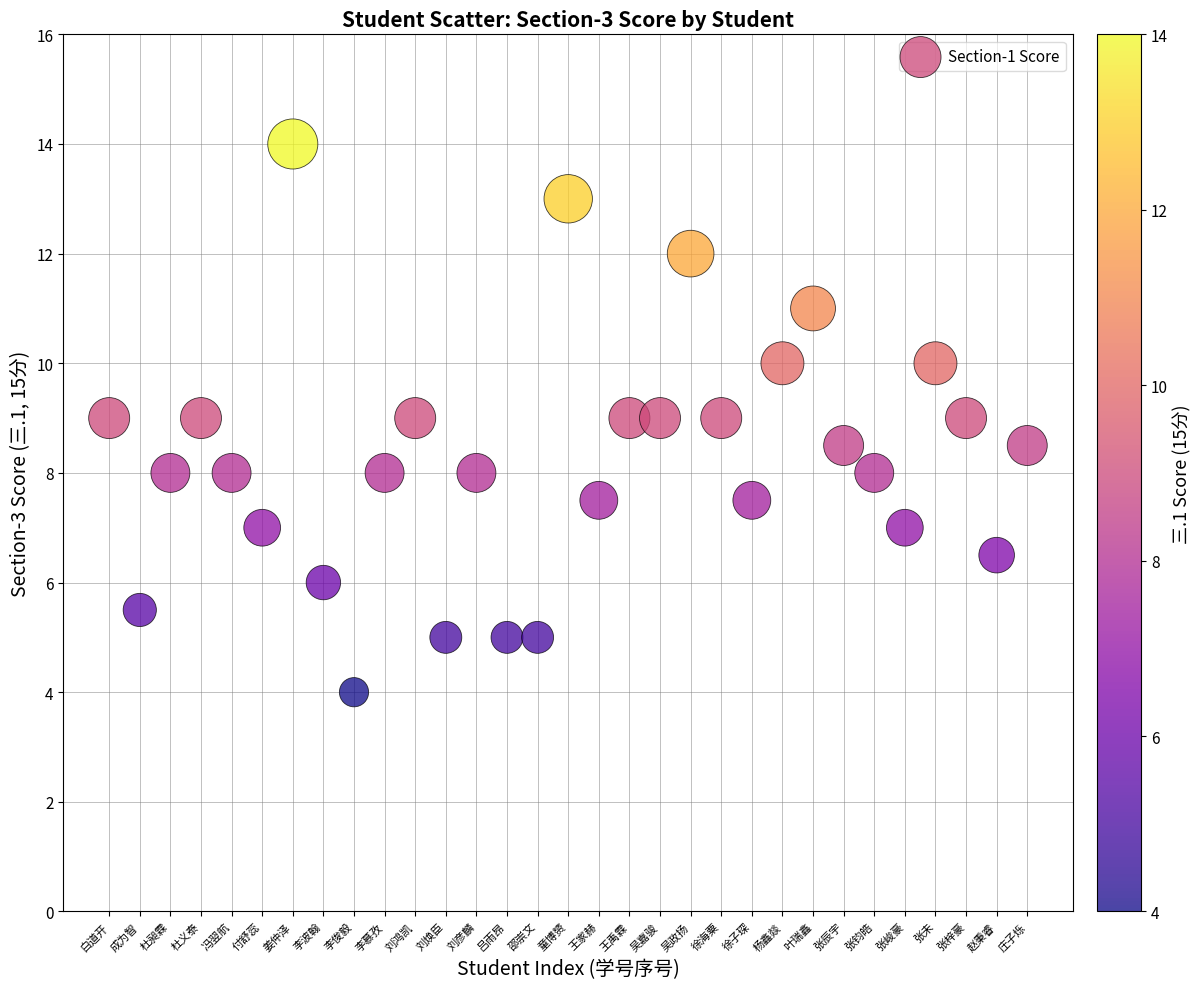

What is the range of Y values (max minus min)?

10.0